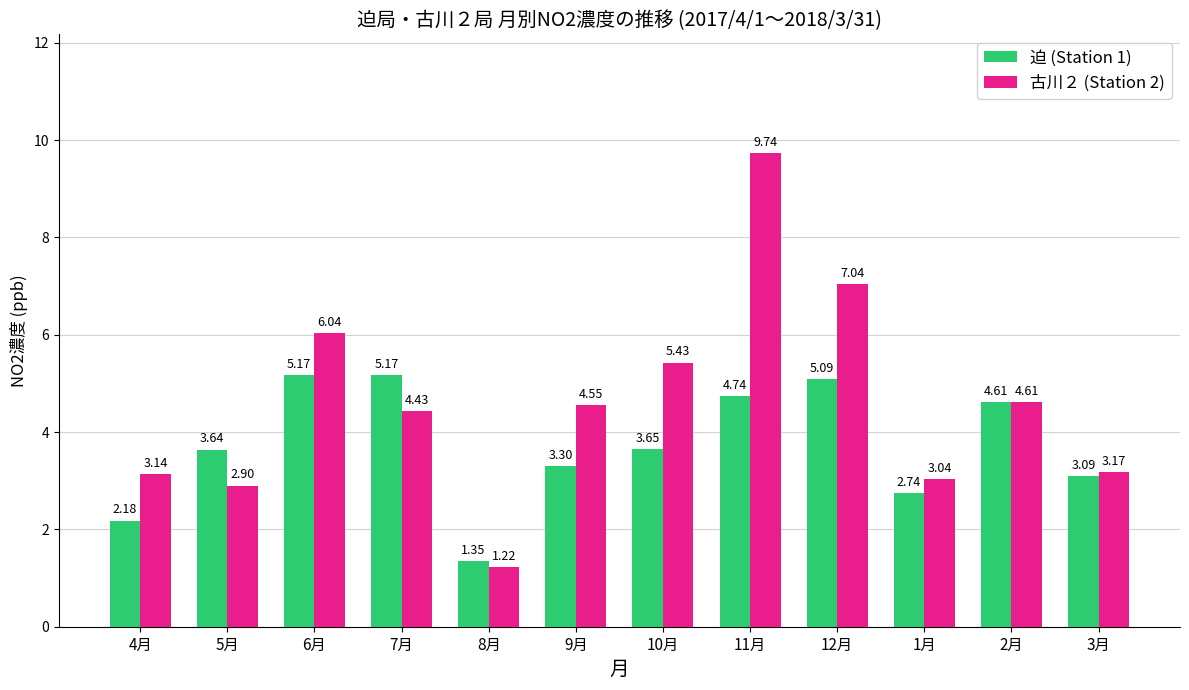

Is the value of 迫 (Station 1) at 2月 greater than the value of 古川２ (Station 2) at 7月?

Yes